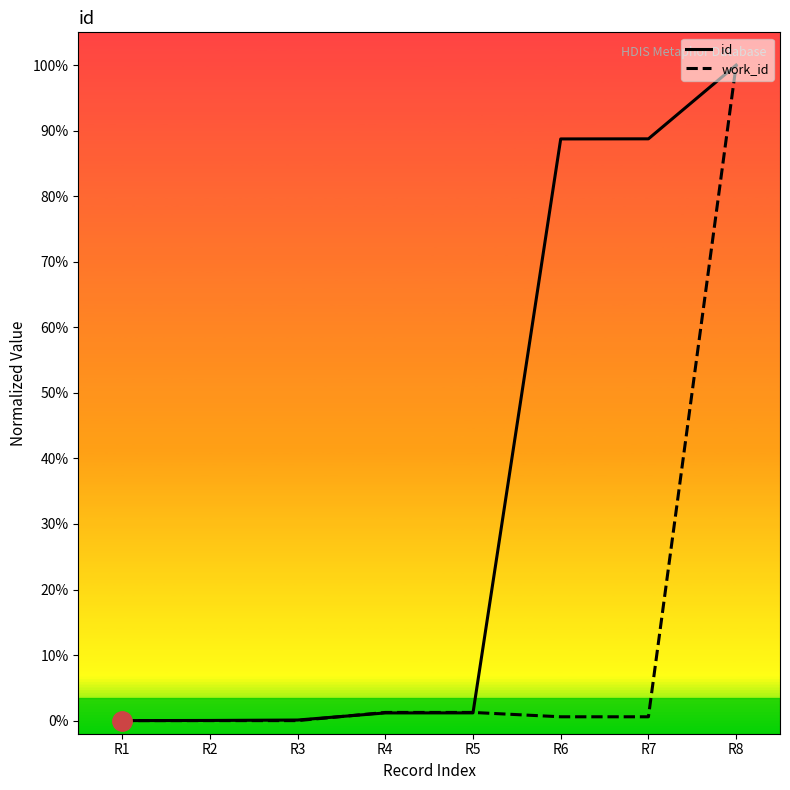

How many lines are shown in the chart?

2